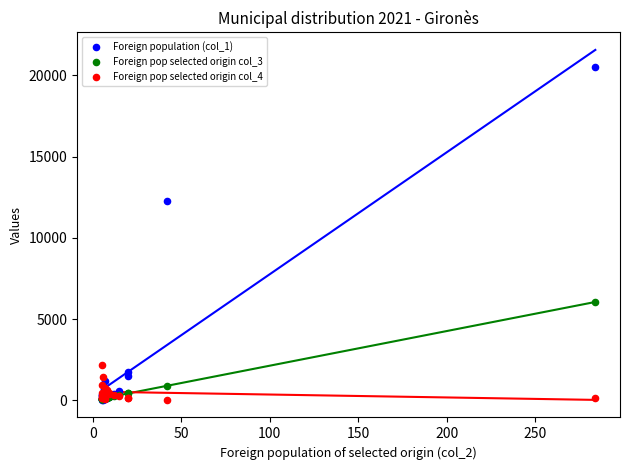

Across all series, what Y value is closest to 10259?

12249